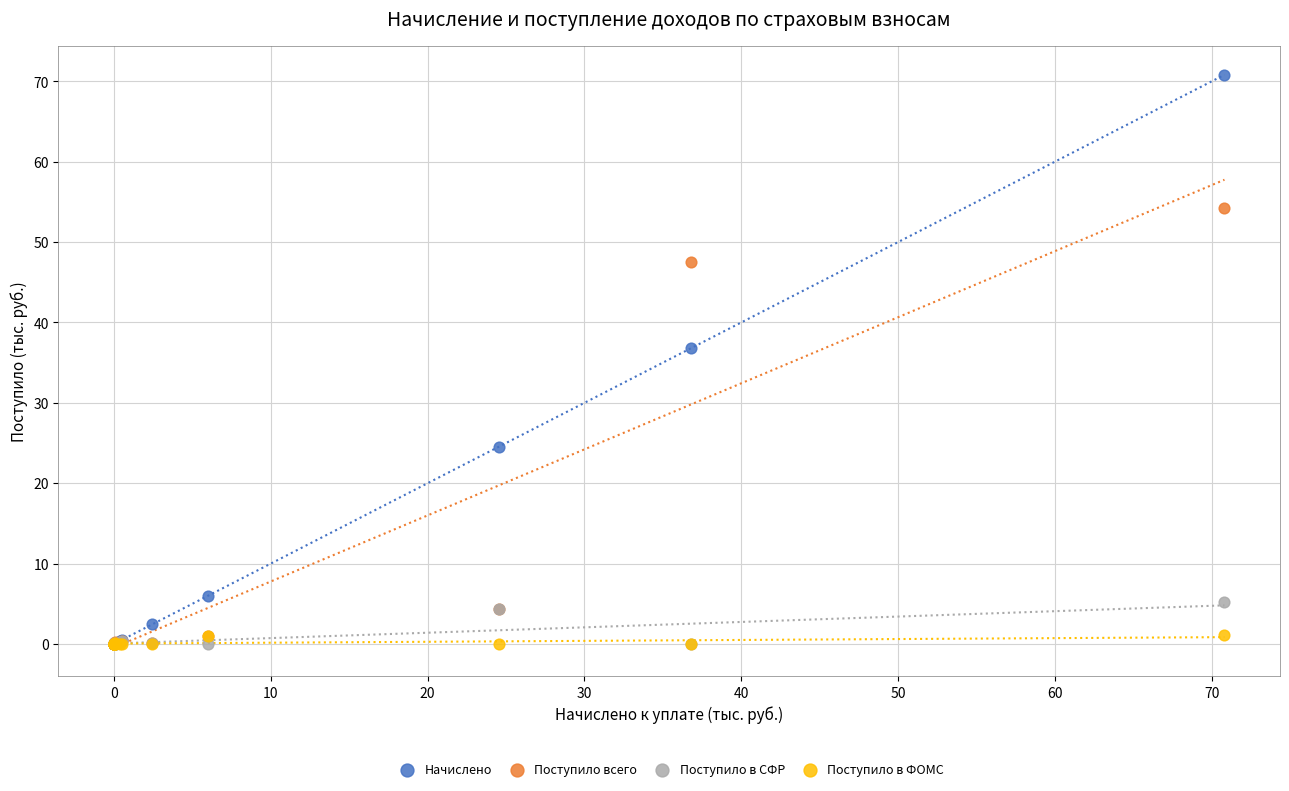

What are all the series names shown in the legend?

Начислено, Поступило всего, Поступило в СФР, Поступило в ФОМС